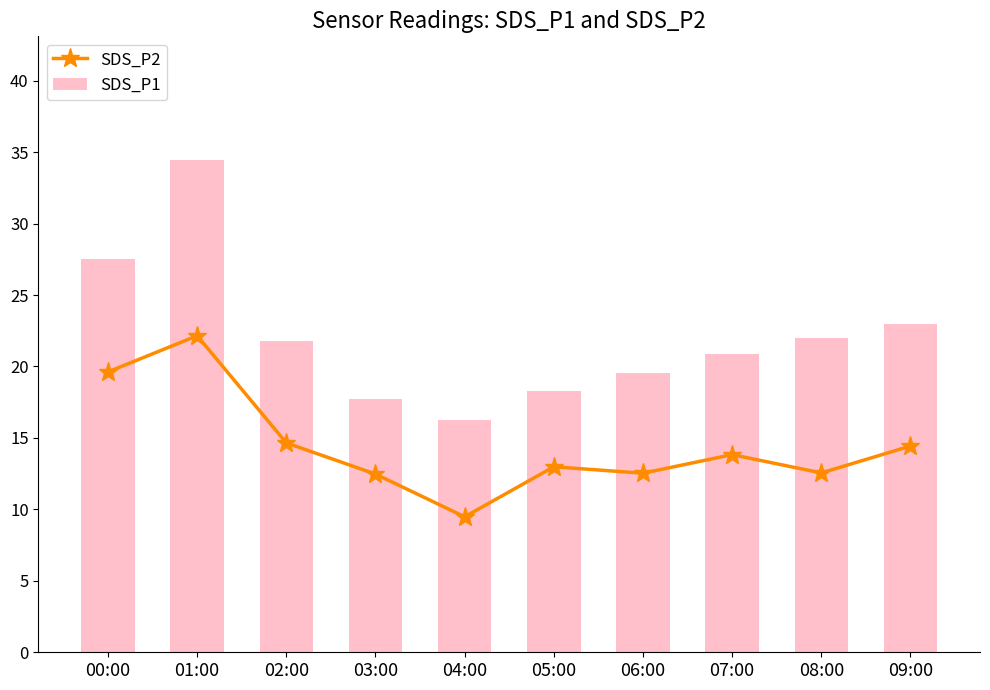

What is the average value of the SDS_P2 series?

14.5